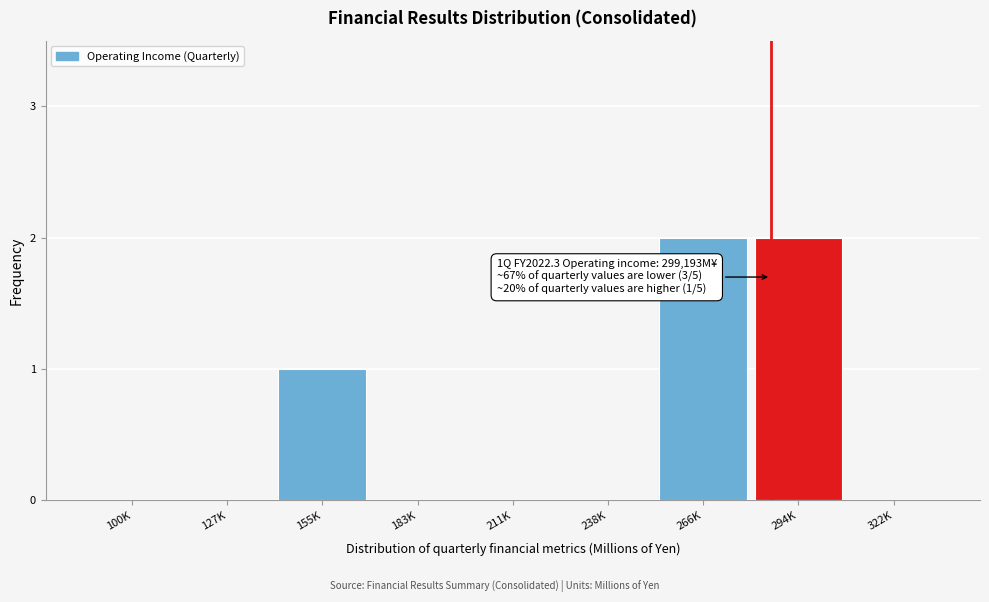

Reading left to right, list all the values displayed in this chart.

100K=0	127K=0	155K=1	183K=0	211K=0	238K=0	266K=2	294K=2	322K=0